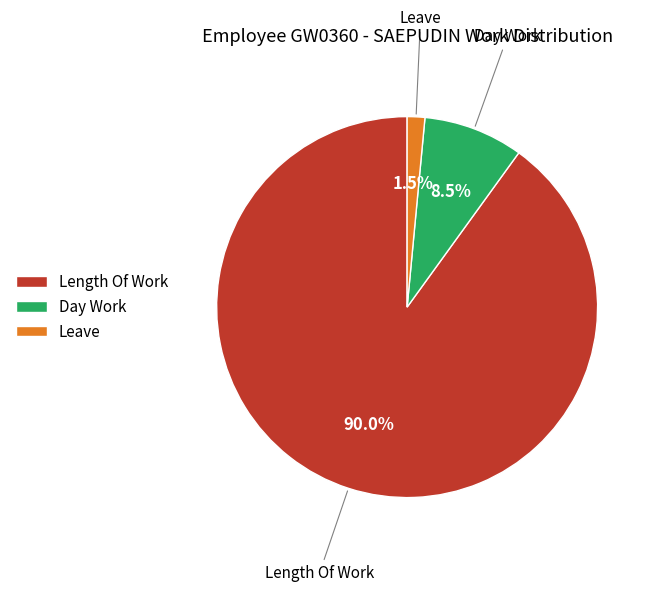

Does Length Of Work represent more than half of the total?

Yes